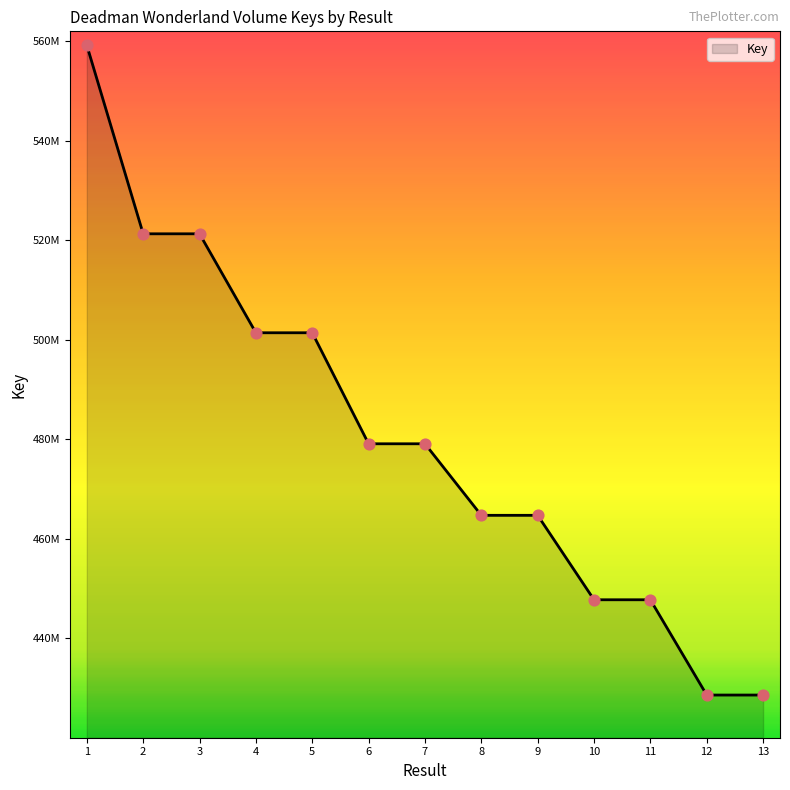

Is this an area chart (filled region under the line)?

Yes